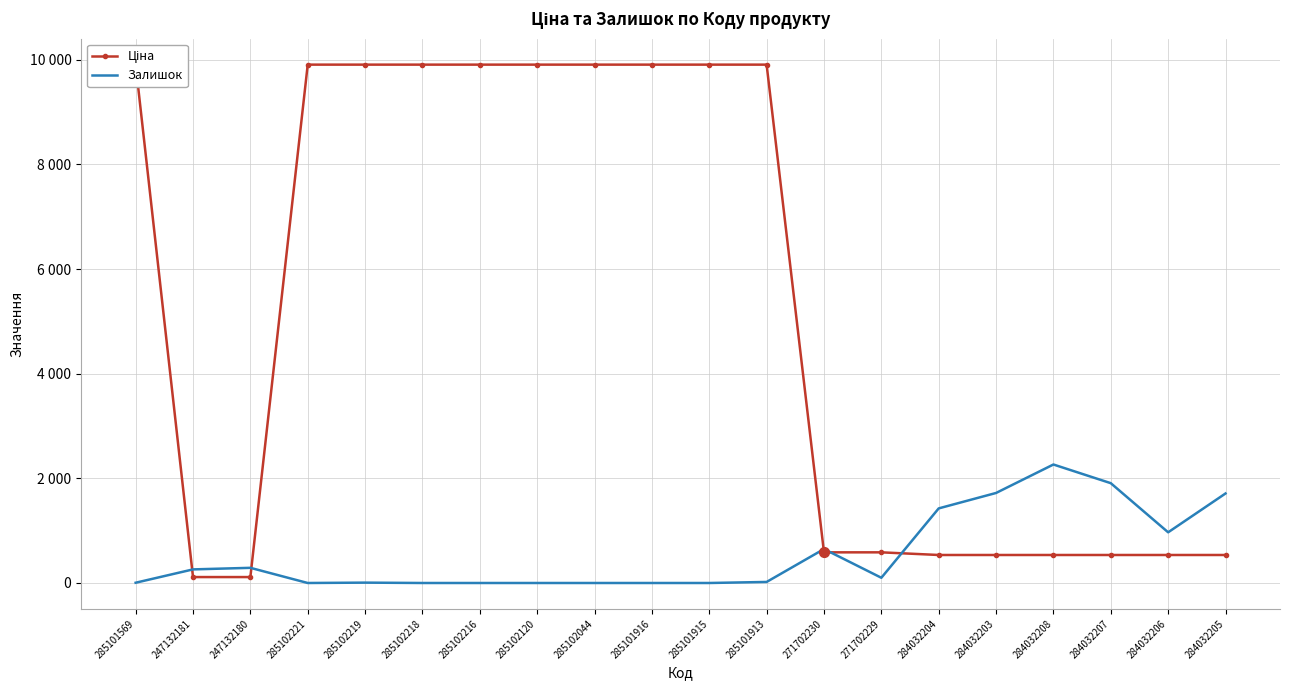

Is the value of Ціна at 284032206 greater than the value of Залишок at 271702229?

Yes